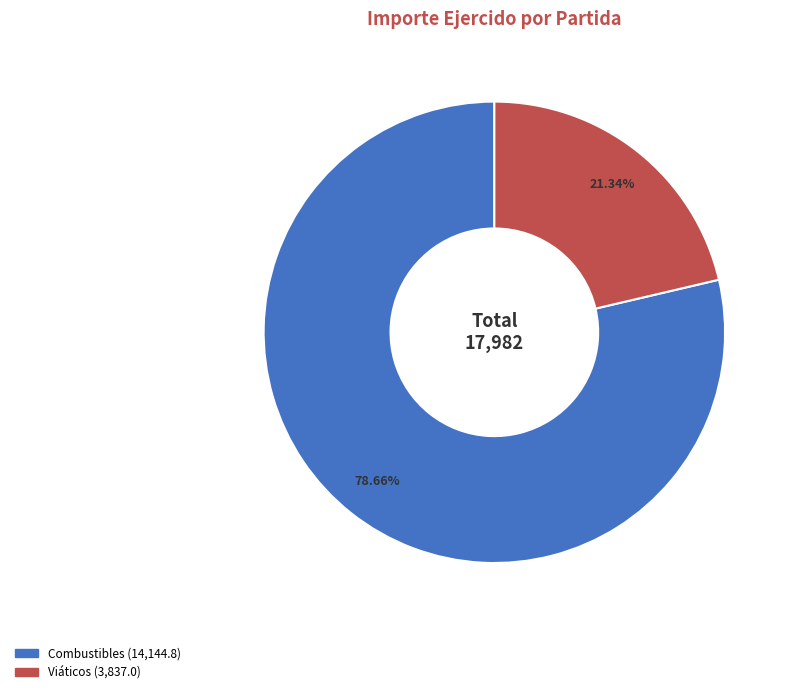

Is there a majority slice in this chart?

Yes